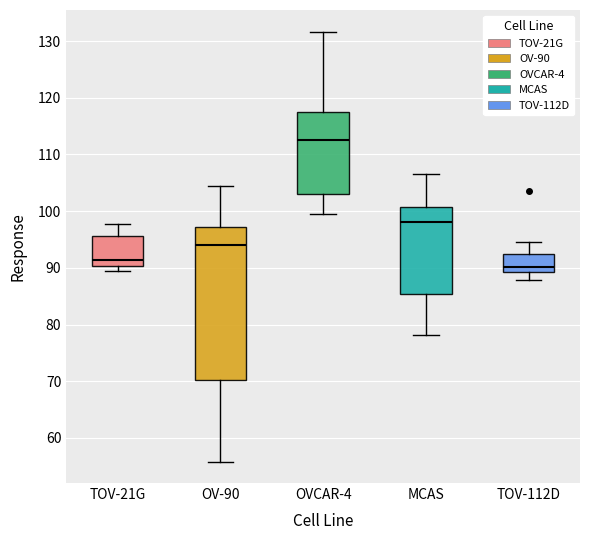

Reading left to right, transcribe this box plot: for each box, give where its median line is, the range the box spans, and where its two whiskers end, as read against the y-axis. The values are not printed on the chart, so give them approximately, as read against the axis.

TOV-21G: median 91, box 90 to 96, whiskers 89 to 98
OV-90: median 94, box 70 to 97, whiskers 56 to 104
OVCAR-4: median 113, box 103 to 117, whiskers 100 to 132
MCAS: median 98, box 85 to 101, whiskers 78 to 107
TOV-112D: median 90, box 89 to 92, whiskers 88 to 95